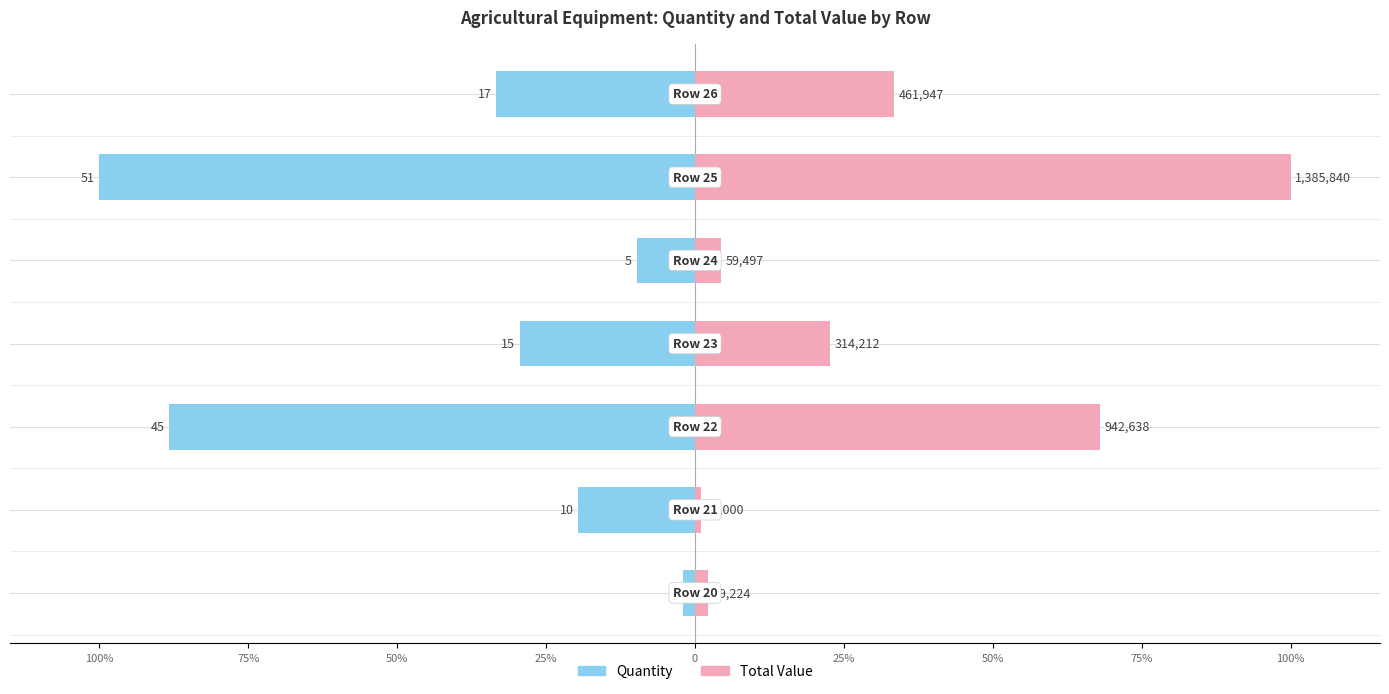

Reading left to right, extract all data points from this chart.

Quantity: -2.0	-19.6	-88.2	-29.4	-9.8	-100.0	-33.3
Total Value: 2.1	1.0	68.0	22.7	4.3	100.0	33.3